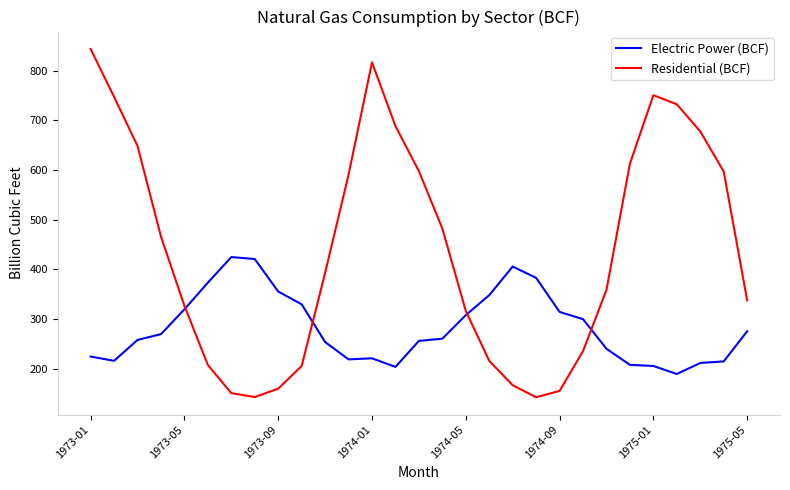

What is the greatest value displayed?

843.9